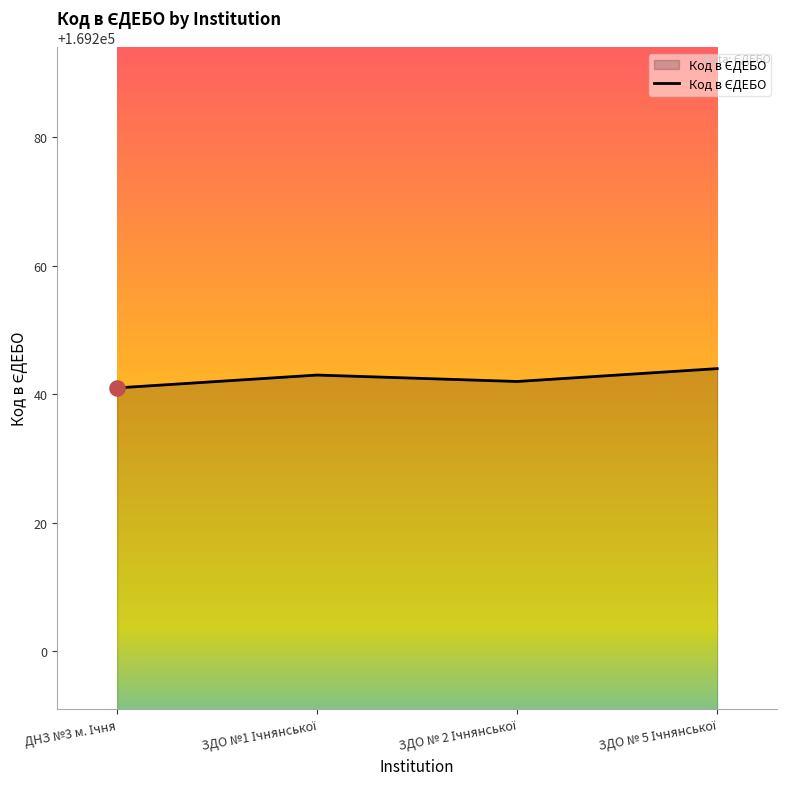

What is the minimum value shown in the chart?

169241